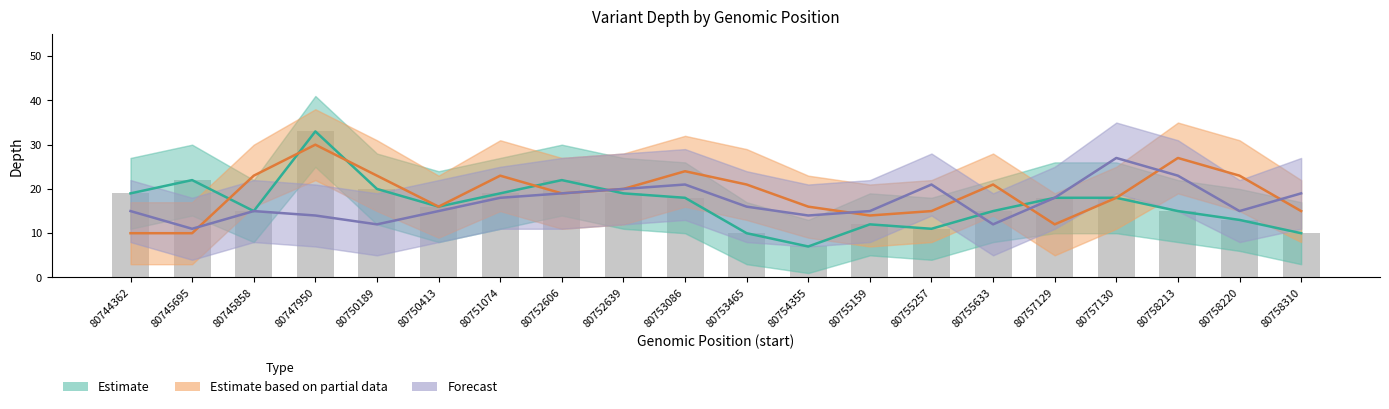

Reading left to right, what are all the values shown in this chart?

Estimate: 19	22	15	33	20	16	19	22	19	18	10	7	12	11	15	18	18	15	13	10
Estimate based on partial data: 10	10	23	30	23	16	23	19	20	24	21	16	14	15	21	12	18	27	23	15
Forecast: 15	11	15	14	12	15	18	19	20	21	16	14	15	21	12	18	27	23	15	19